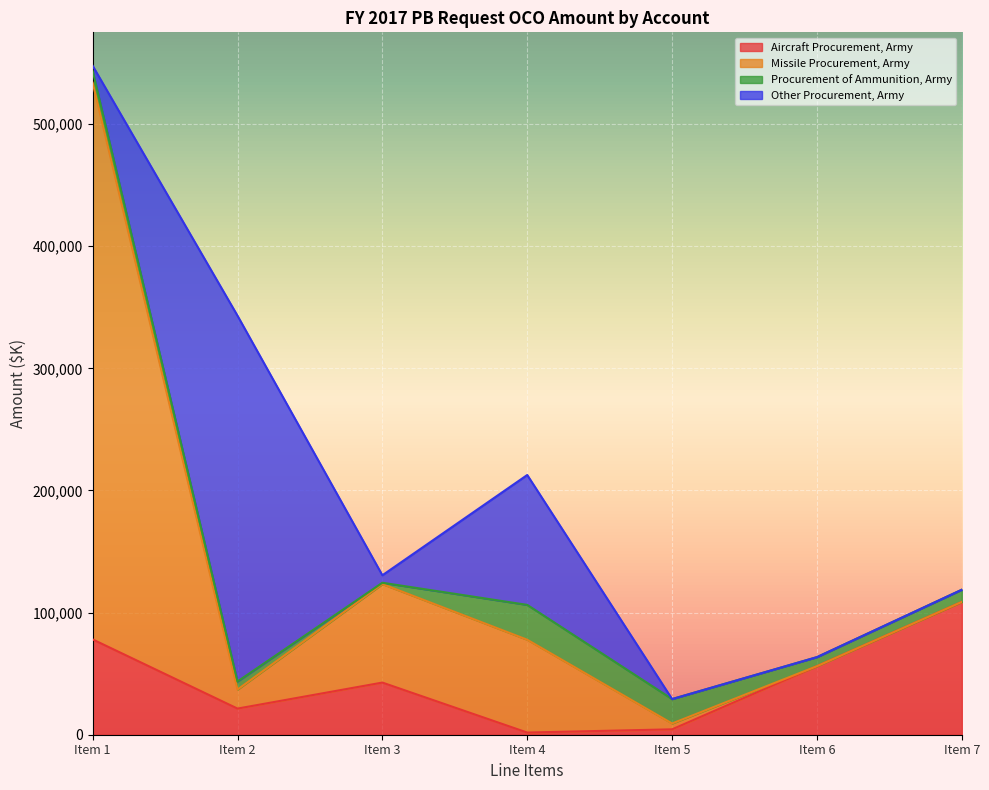

Does the chart display data point markers on the line(s)?

No